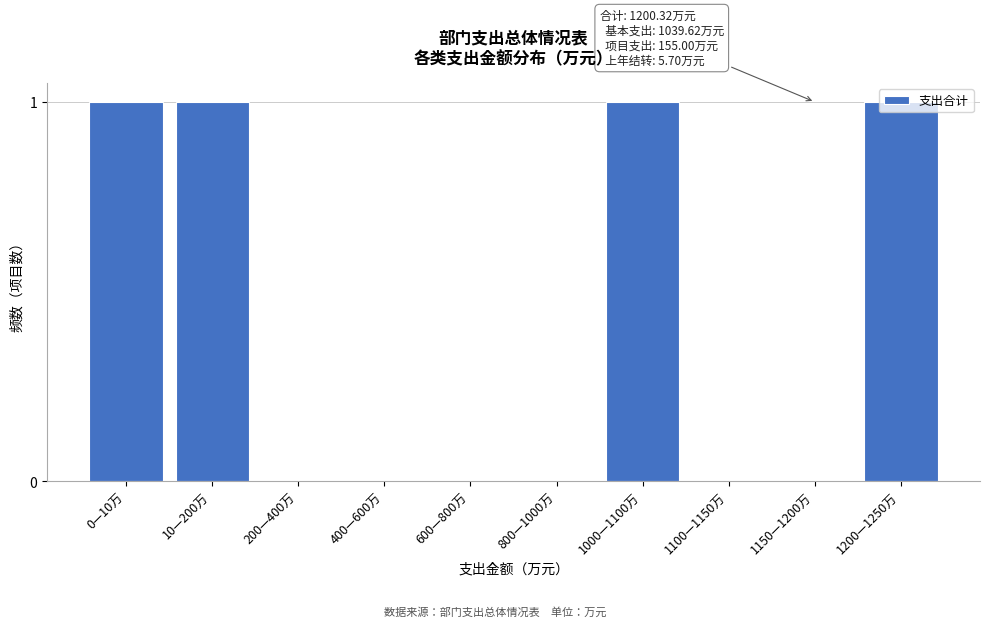

What is the sum of all values?

4